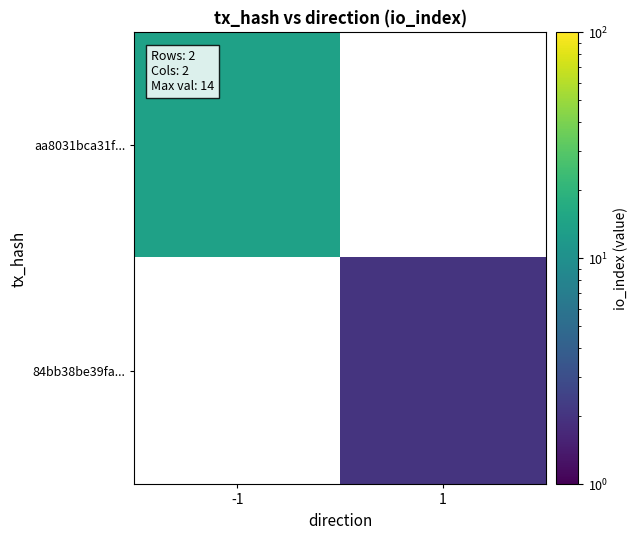

Which has a higher value, 1 or -1?

-1